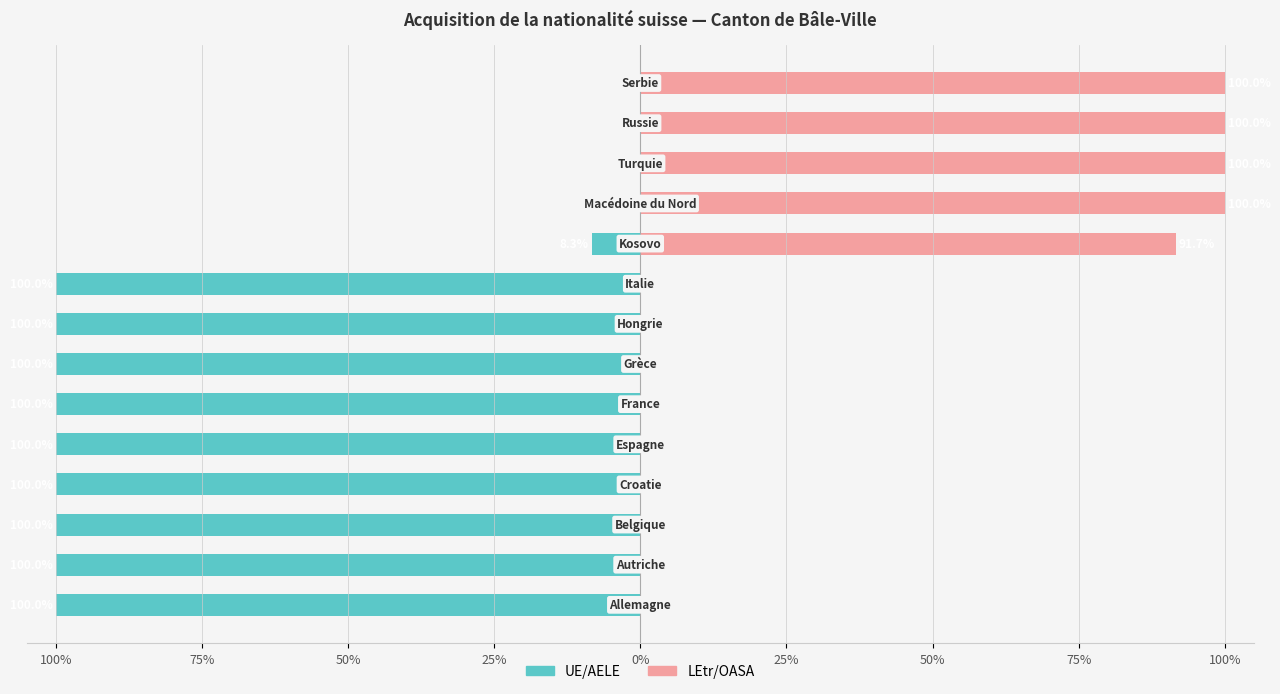

How many categories are shown in the chart?

14